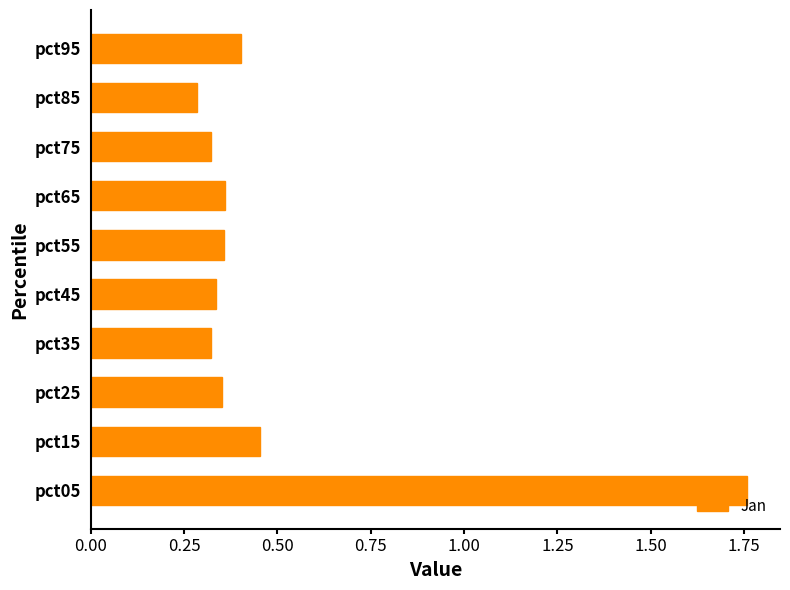

What is the sum of the values at pct35 and pct45?

0.7